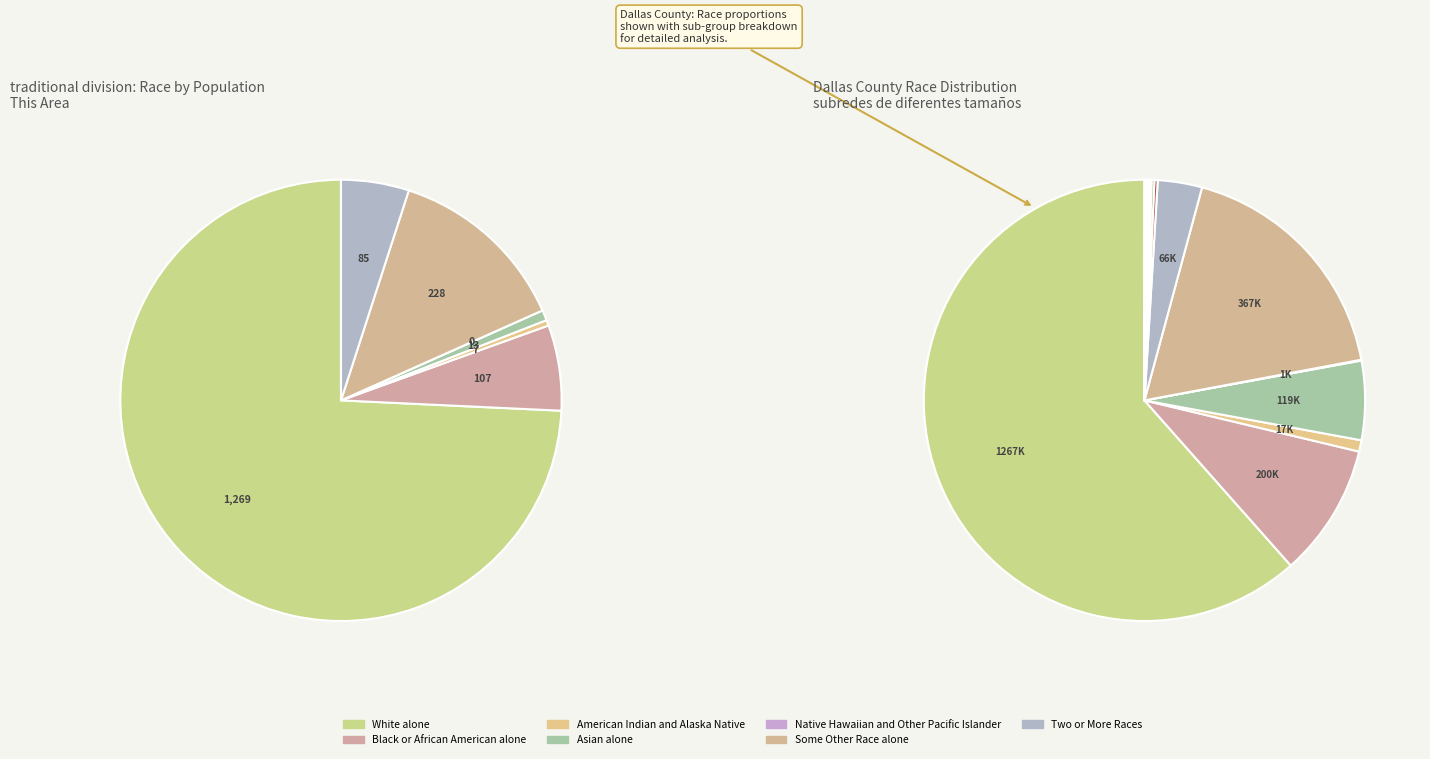

What portion of the pie excludes Native Hawaiian and Other Pacific Islander?

100.0%